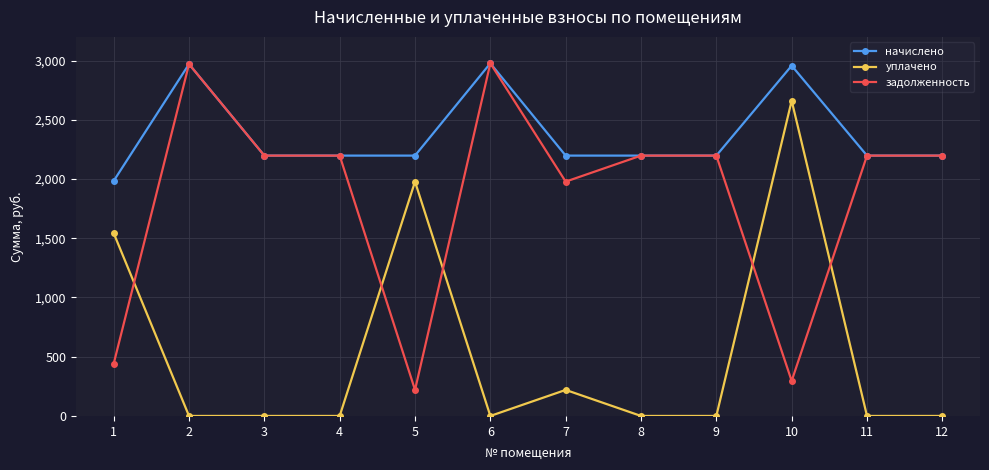

What are all the series names shown in the legend?

начислено, уплачено, задолженность